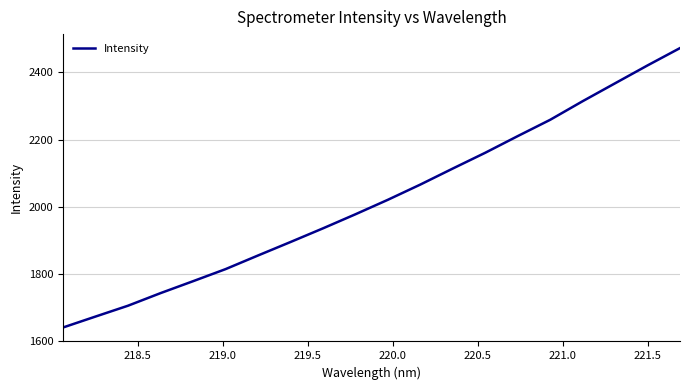

What is the greatest value displayed?

2472.5